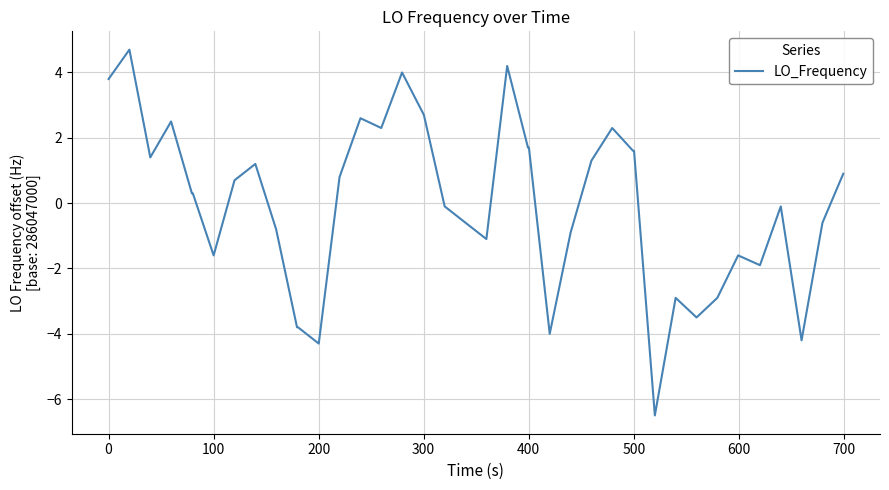

What is the minimum value shown in the chart?

-6.5